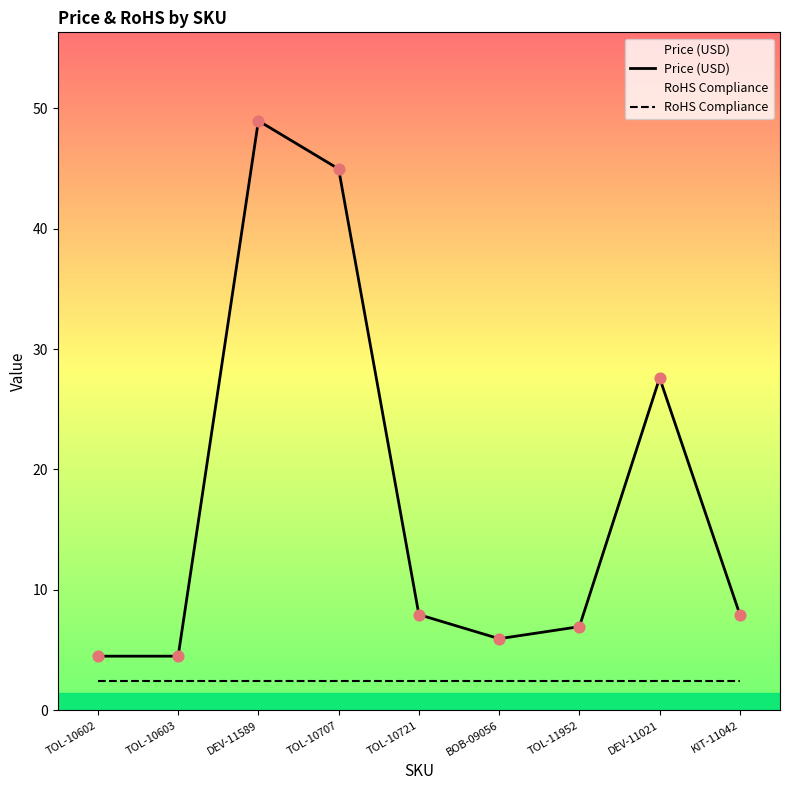

At which category is the sum across all series the highest?

DEV-11589